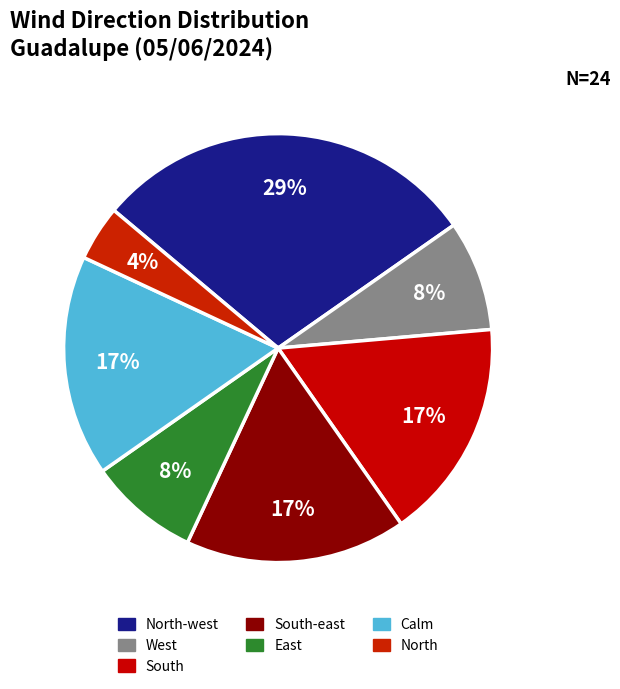

How many slices are in this pie chart?

7